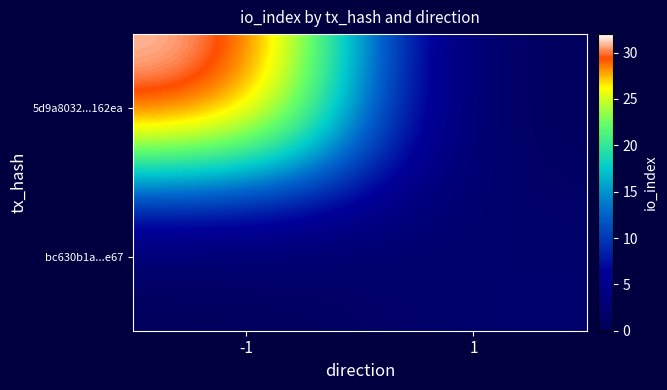

Reading left to right, what are all the values shown in this chart?

5d9a8032...162ea: -1=32	1=0
bc630b1a...e67: -1=0	1=2